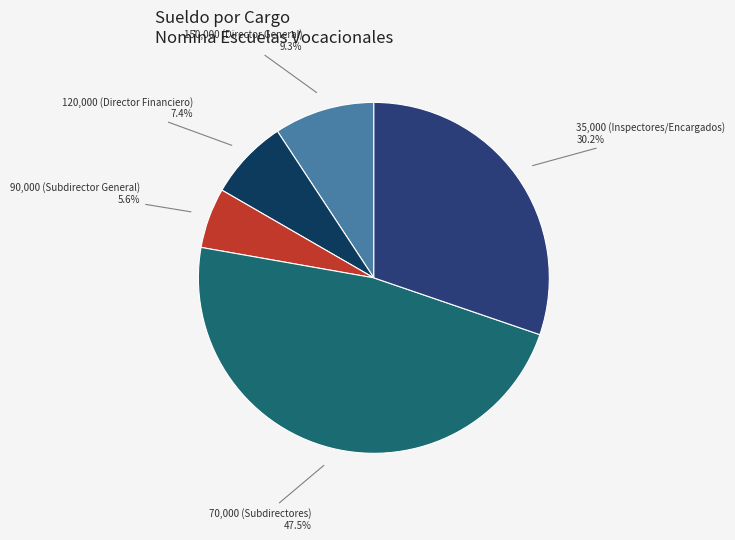

Which category has the biggest portion of the pie?

70,000 (Subdirectores)